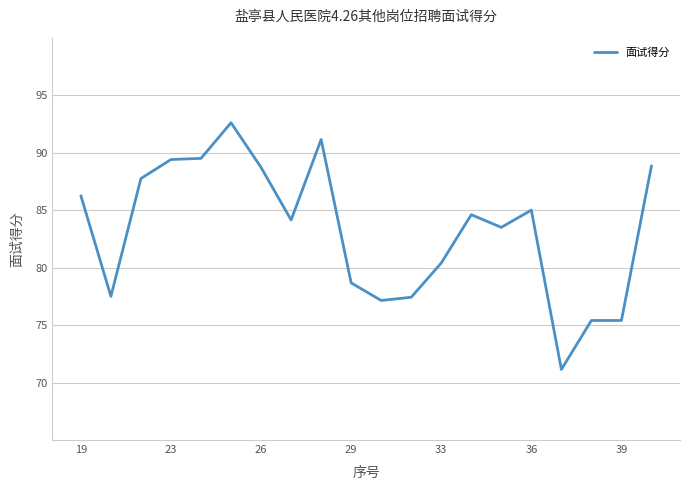

What is the difference between the maximum and minimum values?

21.5